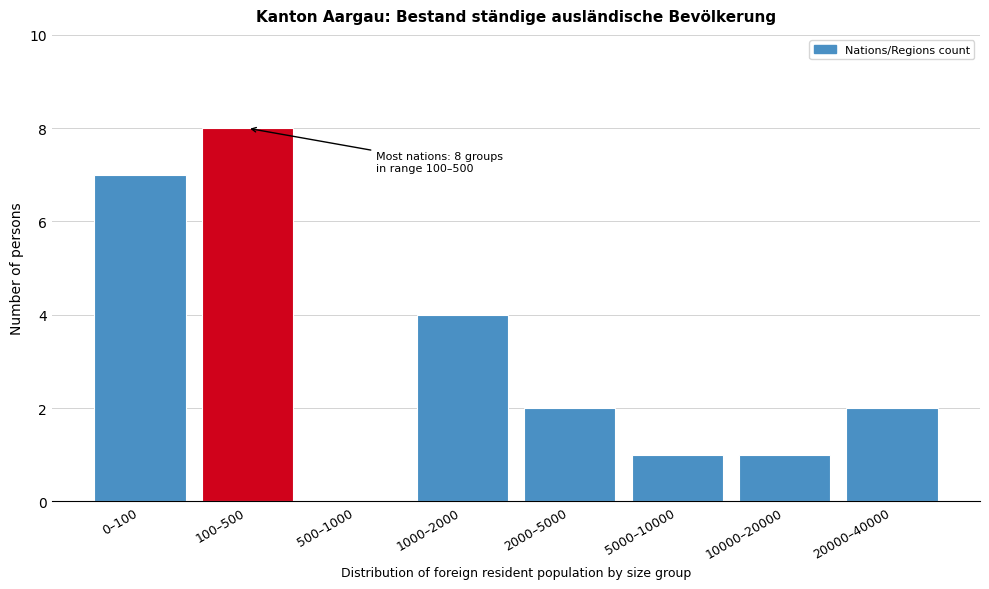

Reading right to left, what are all the values shown in this chart?

20000–40000=2	10000–20000=1	5000–10000=1	2000–5000=2	1000–2000=4	500–1000=0	100–500=8	0–100=7